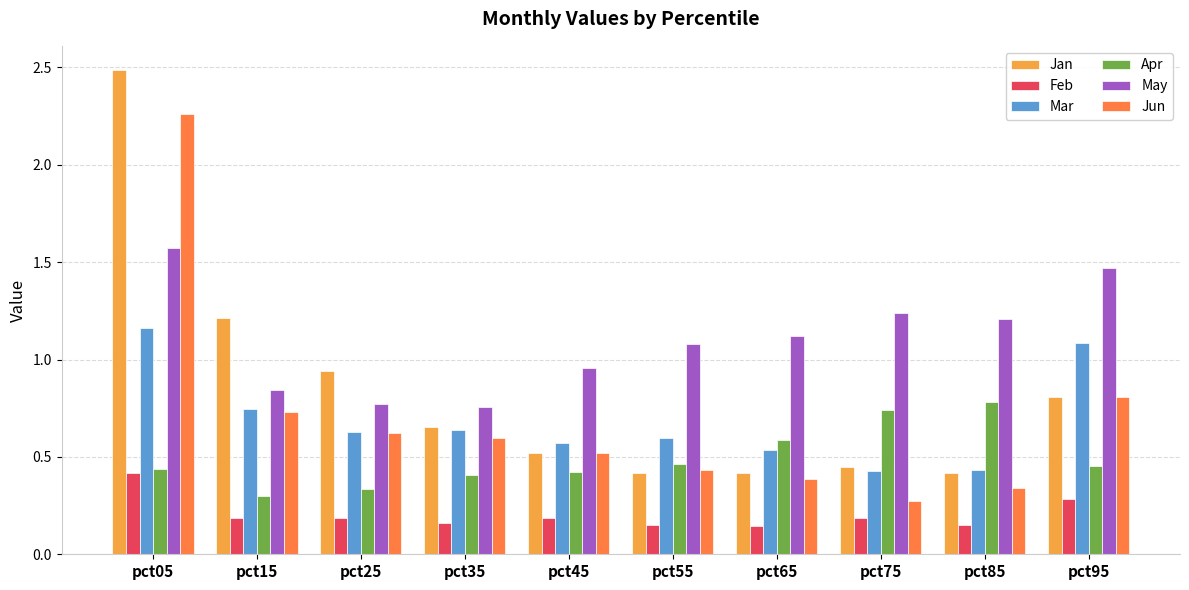

True or false: Mar has a value of 0.7 at pct95.

False